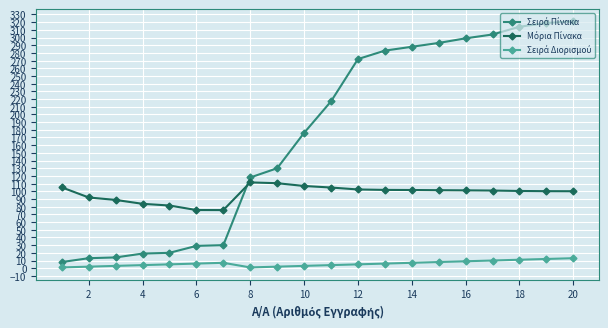

At how many categories does at least one series exceed 60?

20